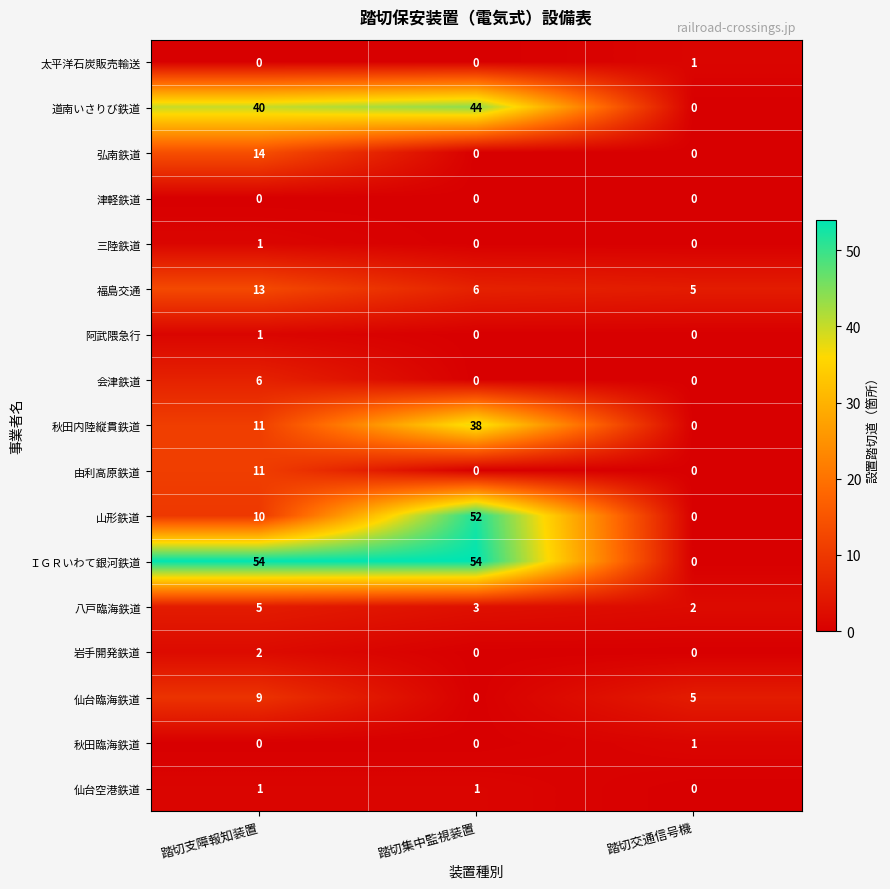

At which category is the sum across all series the highest?

踏切集中監視装置